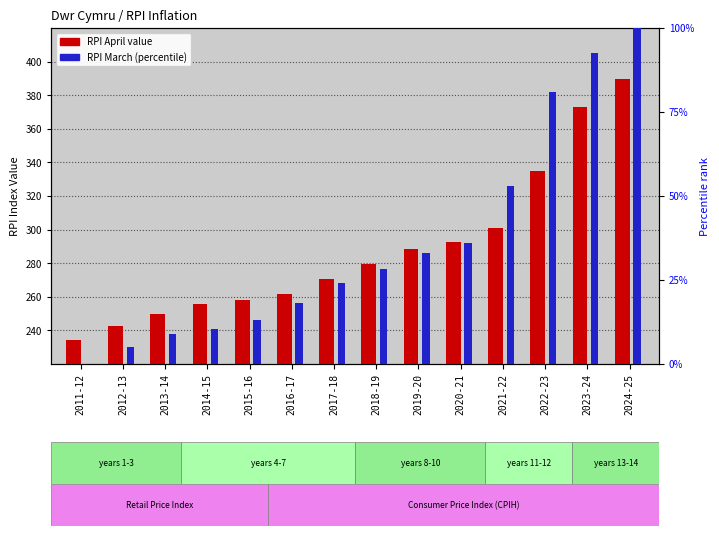

Between 2021-22 and 2022-23, which series saw the biggest shift?

RPI April